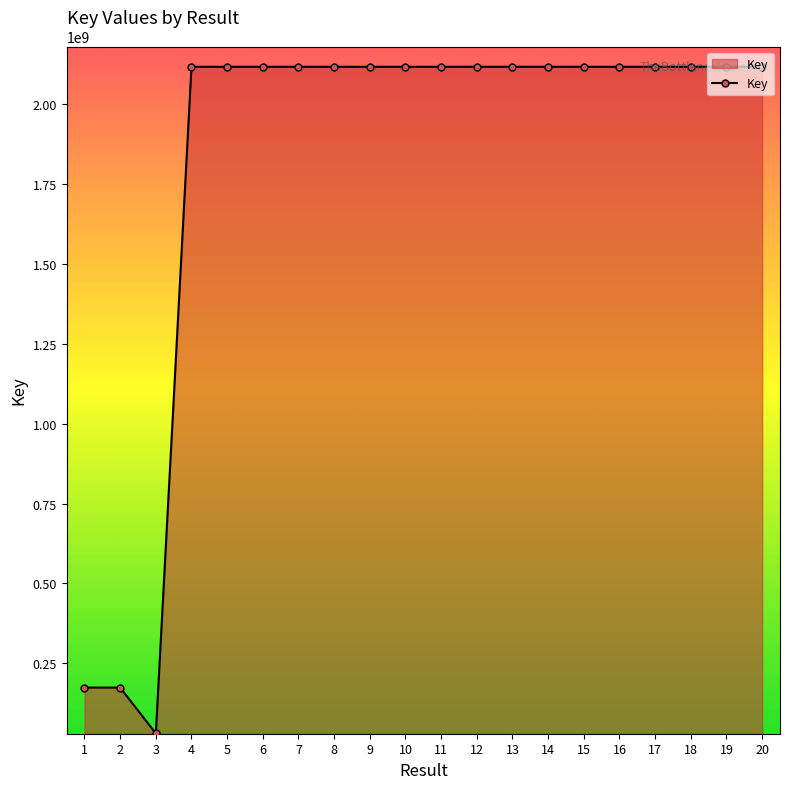

What is the ratio of the value at 9 to the value at 19?

1.0